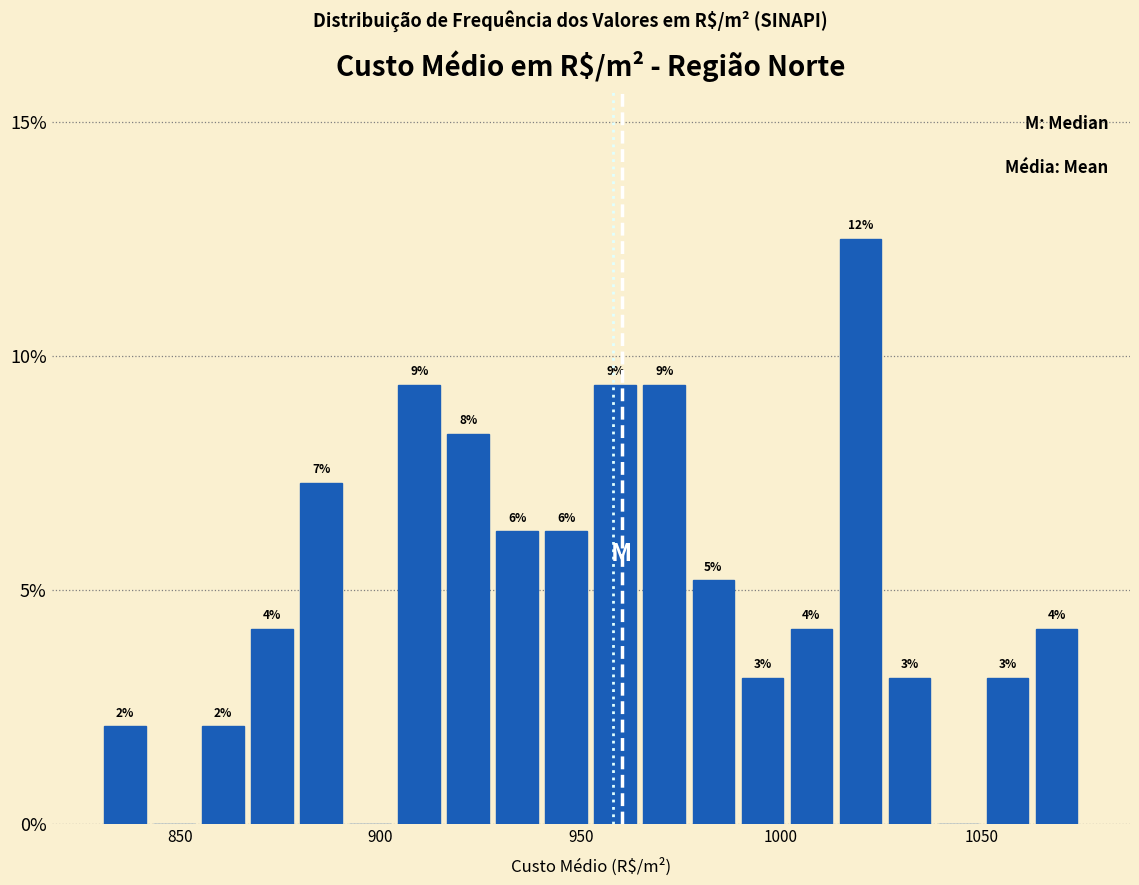

Read against the x-axis, roughly where is the centre of the tallest bar?

1020